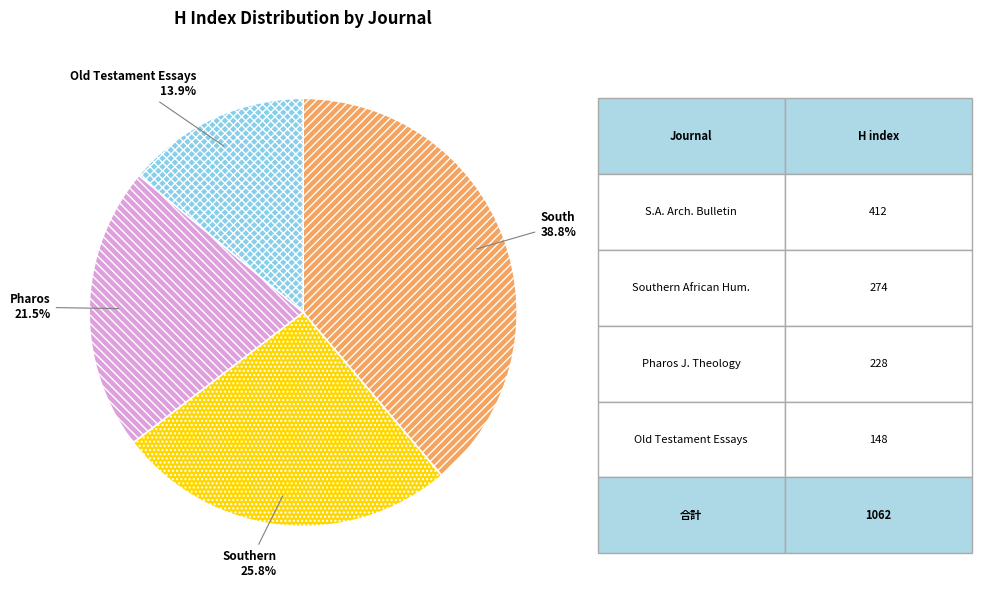

Is there any slice that represents more than half of the pie?

No